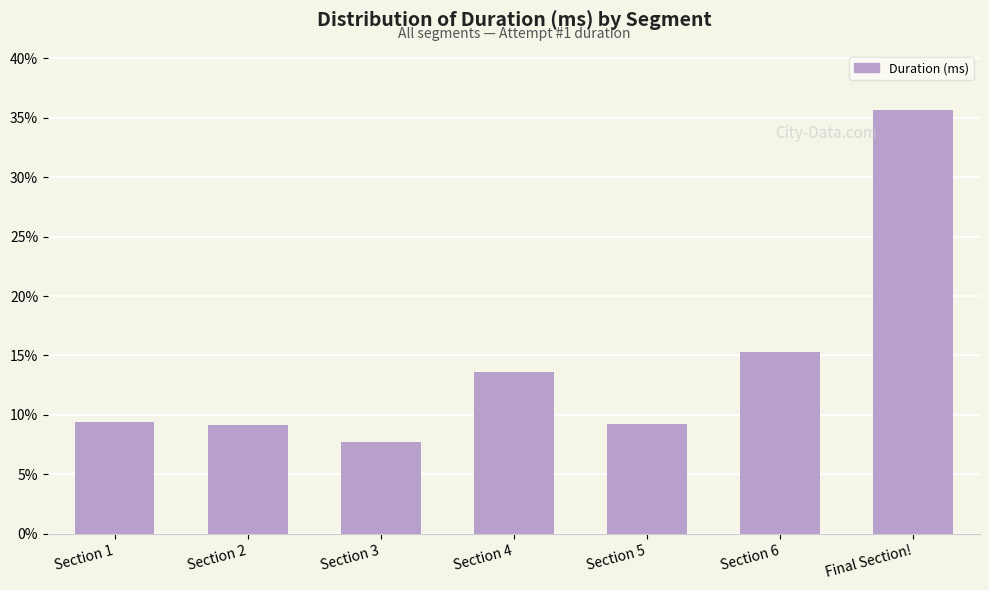

What is the smallest value displayed?

7.8